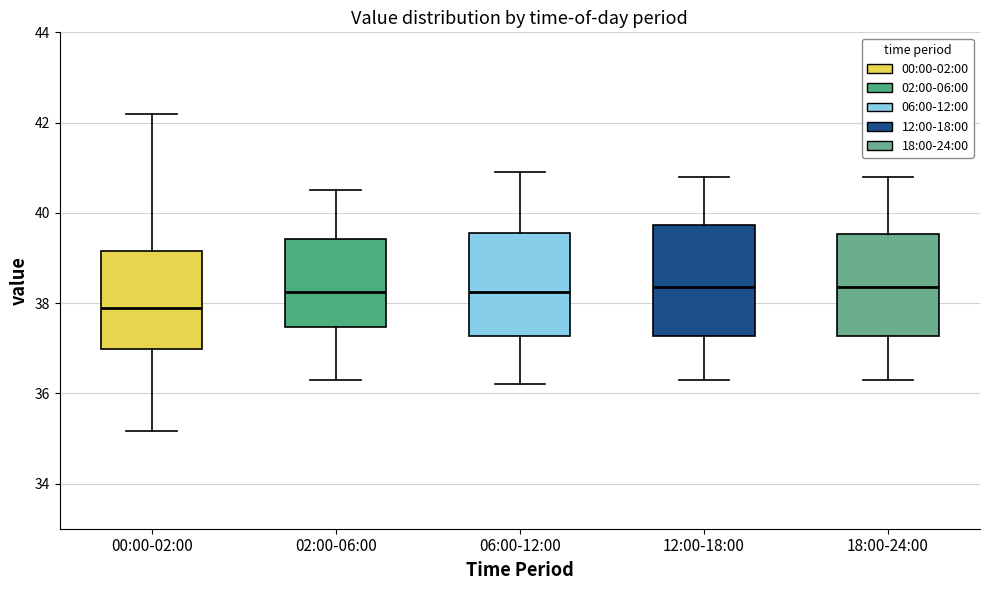

Where is the lower edge of the box for 00:00-02:00 on the y-axis? The values are not printed on the chart, so give them approximately, as read against the axis.

37.0